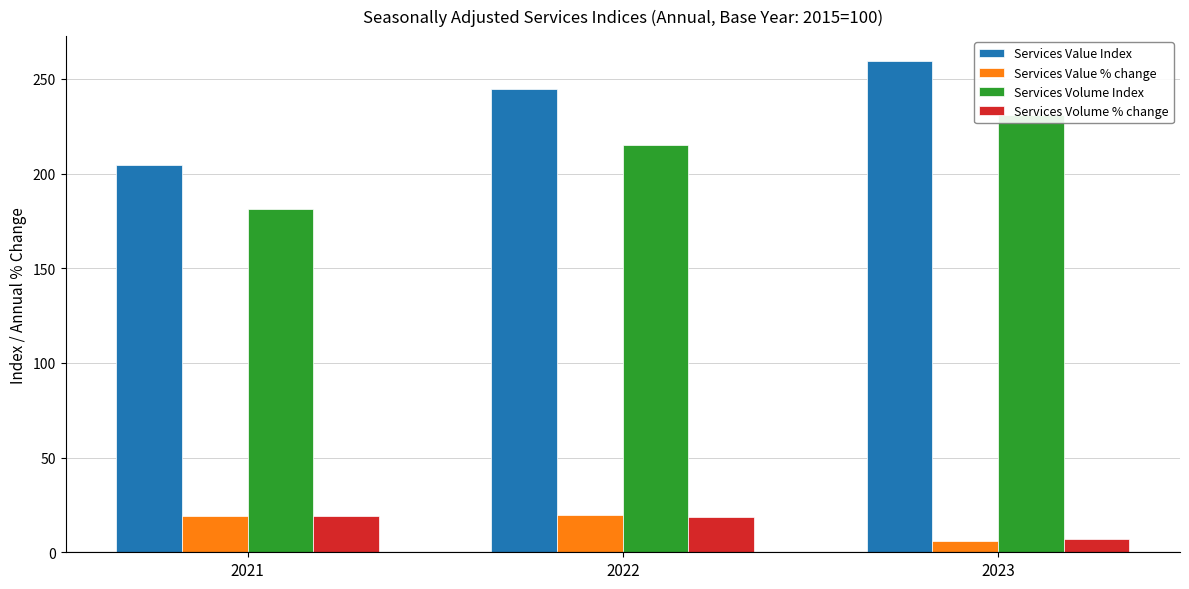

What is the difference between the maximum and minimum values in the Services Value Index series?

55.3